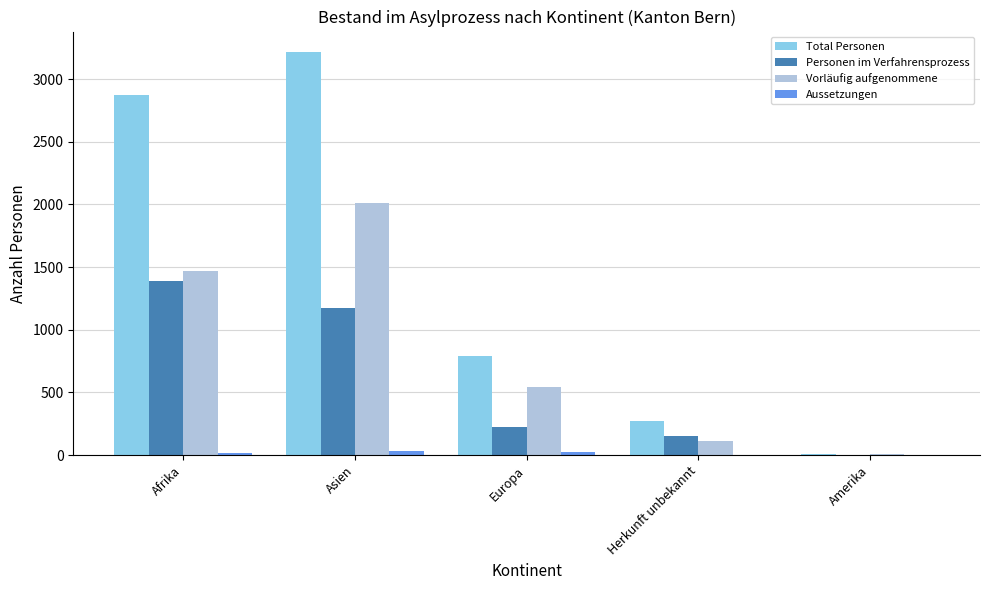

True or false: Personen im Verfahrensprozess has a value of 740 at Afrika.

False